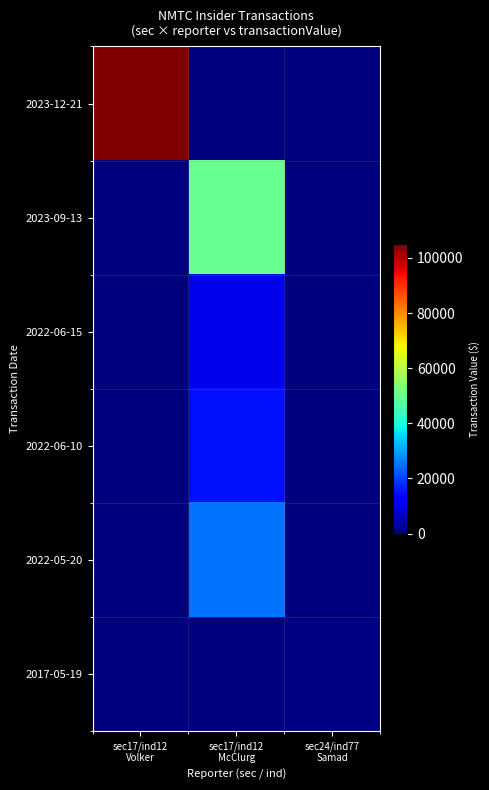

Which series has the widest spread of values?

2023-12-21